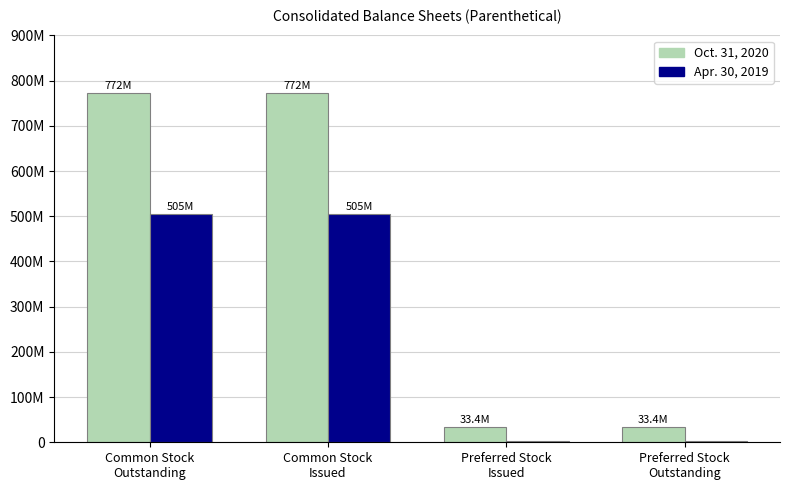

What is the total value across all series at Common Stock
Issued?

1277249192